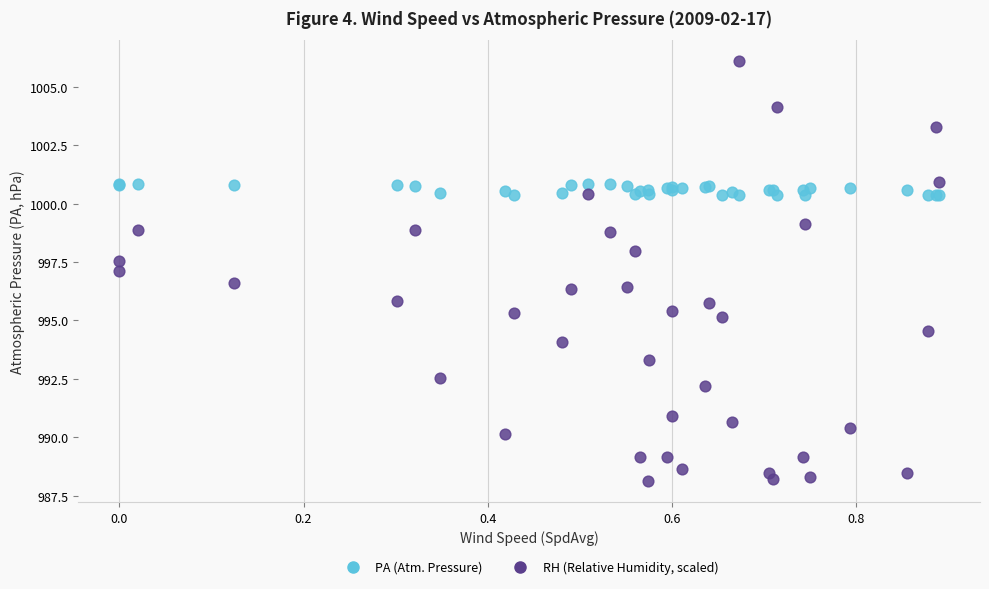

Which series reaches the minimum Y coordinate?

RH (Relative Humidity, scaled)